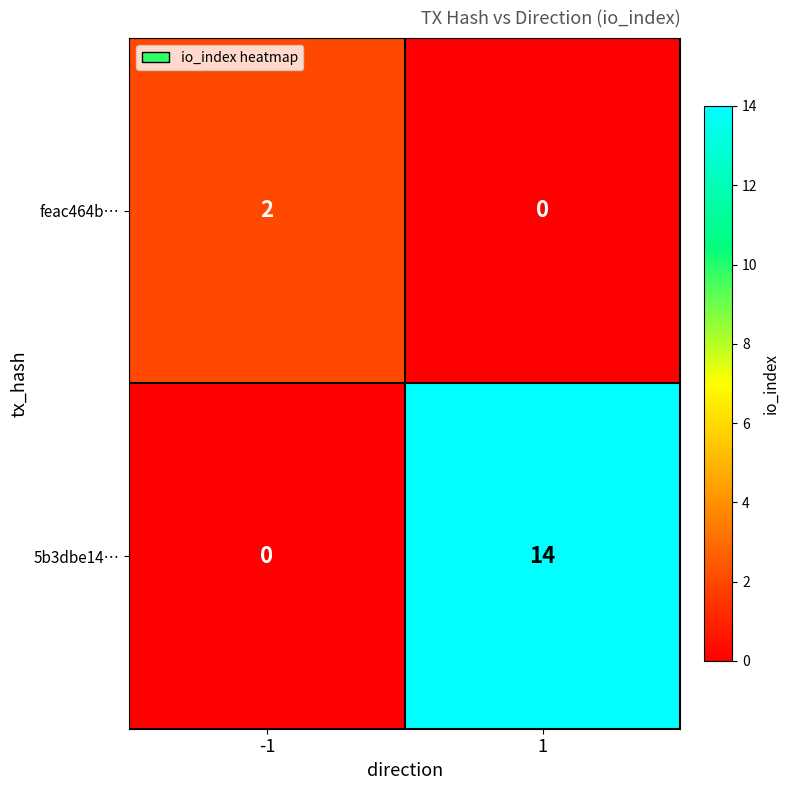

Which series has the widest spread of values?

5b3dbe14…